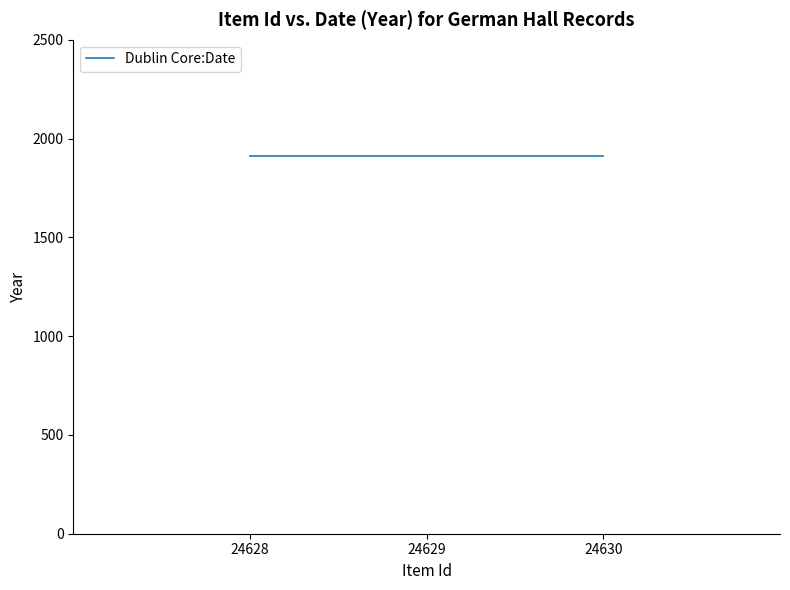

Rank the categories by value from lowest to highest.

24628, 24629, 24630